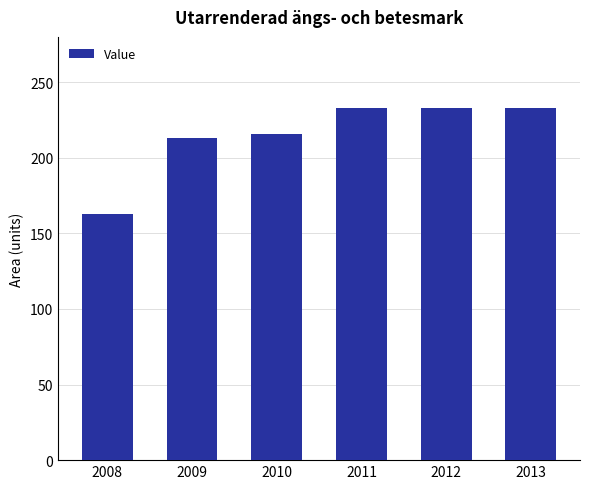

Which label corresponds to the smallest value in the chart?

2008